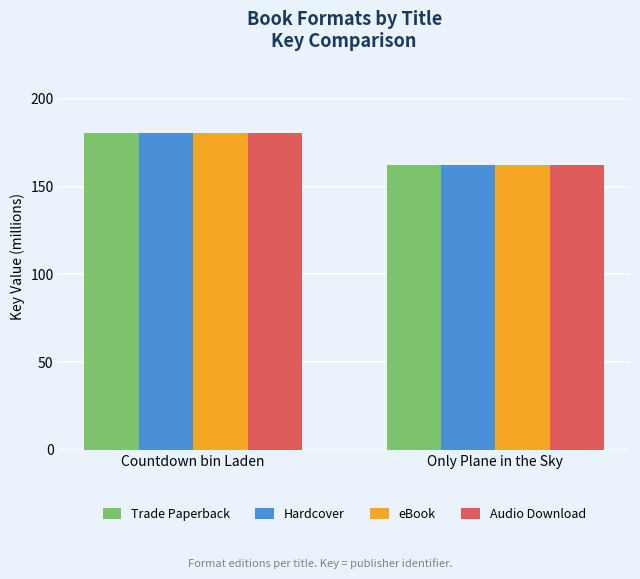

True or false: Trade Paperback has a value of 162011933 at Only Plane in the Sky.

True